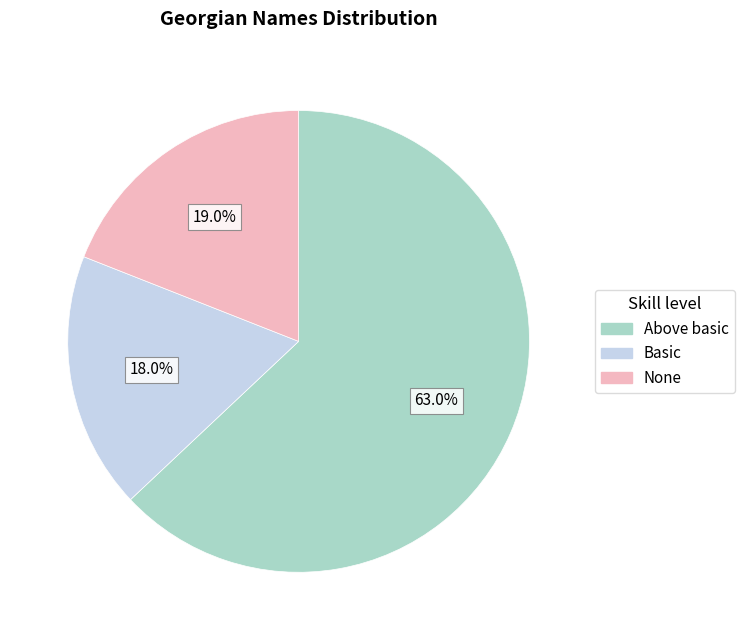

Is there a majority slice in this chart?

Yes